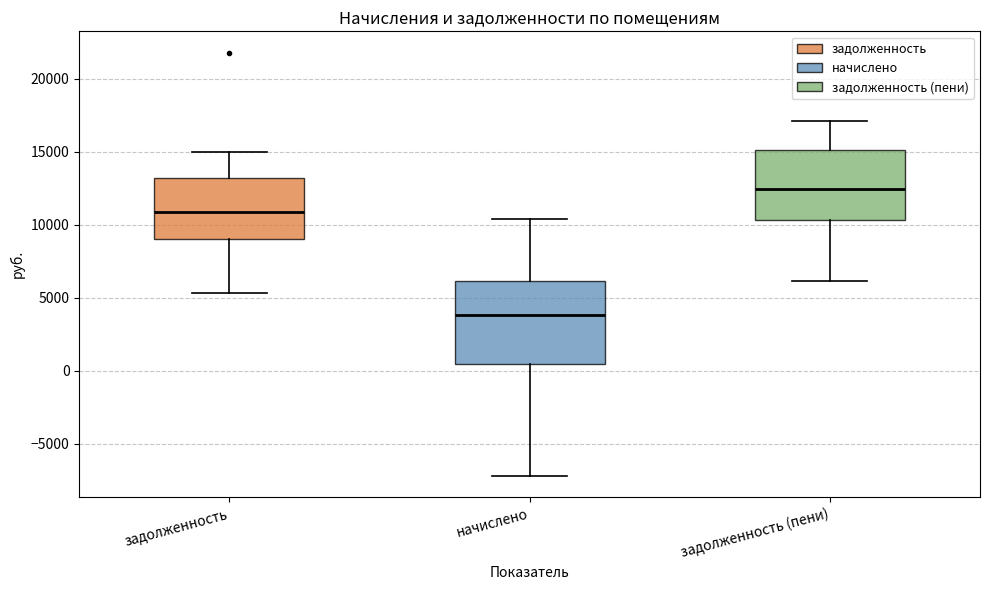

Where does the lower whisker of the box for задолженность (пени) end on the y-axis? The values are not printed on the chart, so give them approximately, as read against the axis.

6000